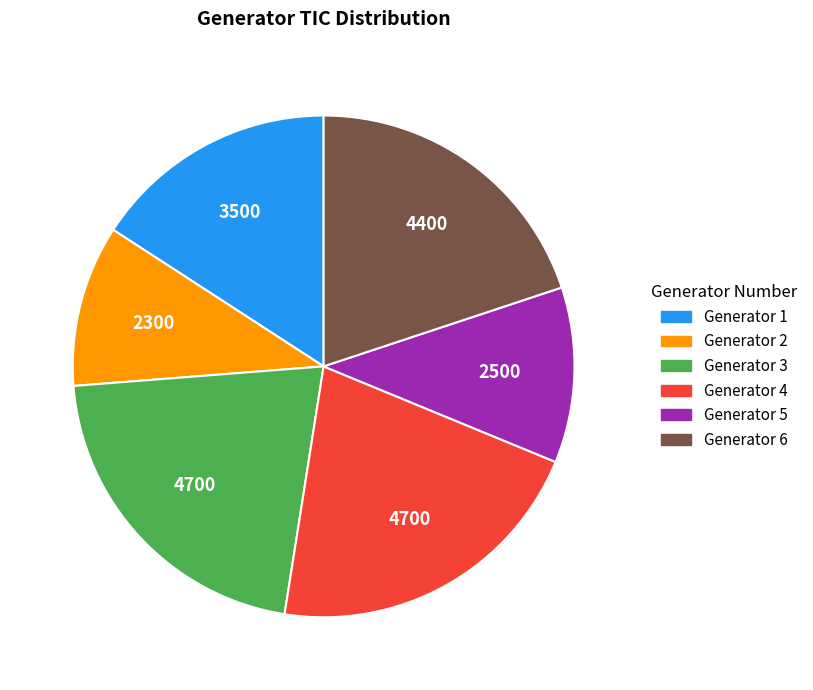

Which slice is the smallest?

Generator 2